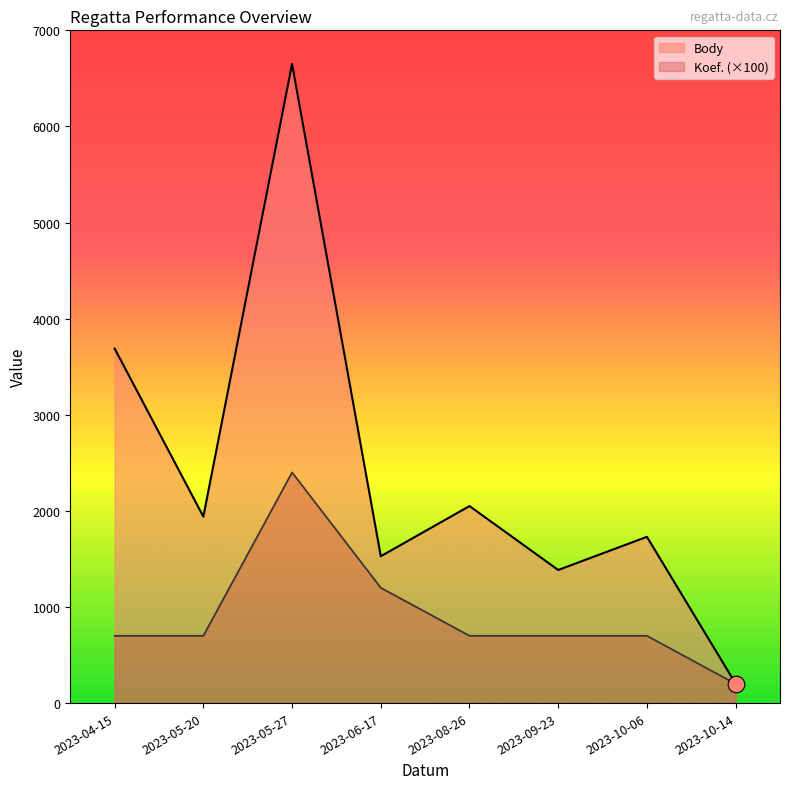

Which series has the largest range (max minus min)?

Body